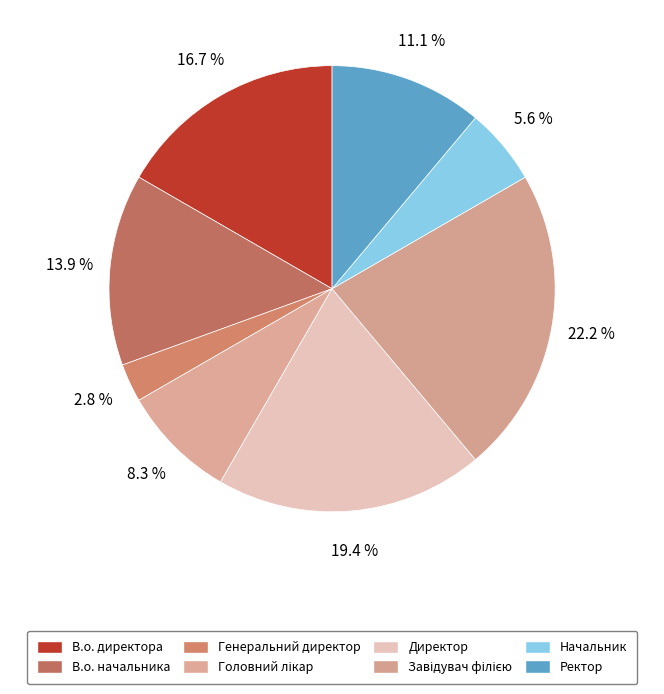

Do В.о. директора and В.о. начальника together represent more than half of the pie?

No